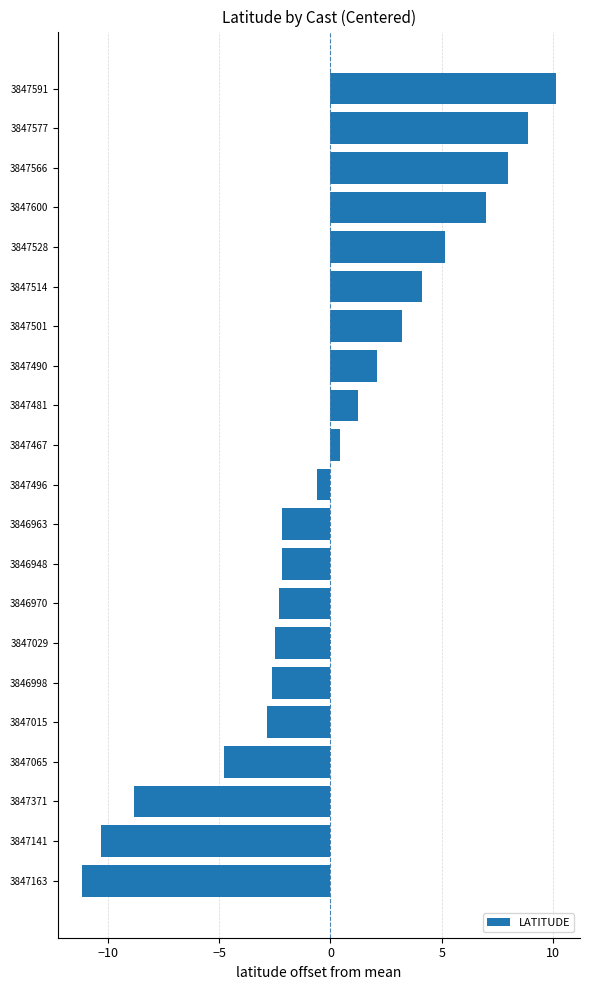

How many negative values are there?

11